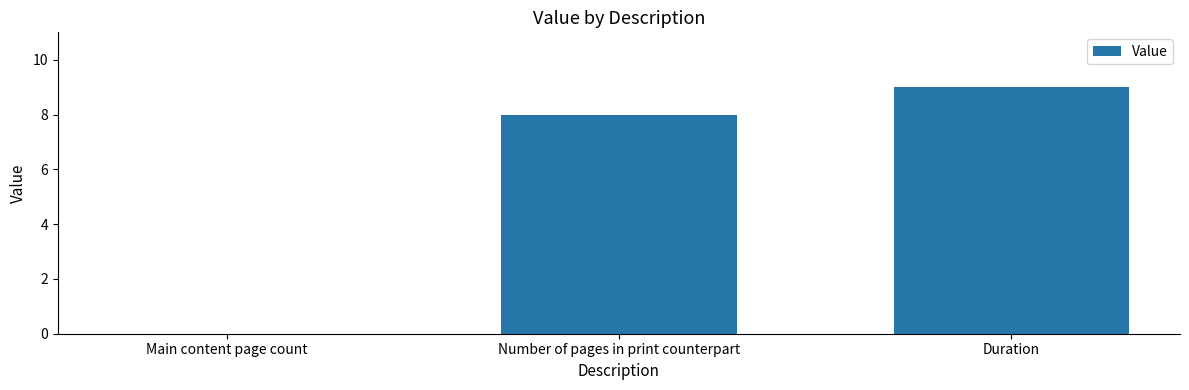

Are the bars horizontal?

No